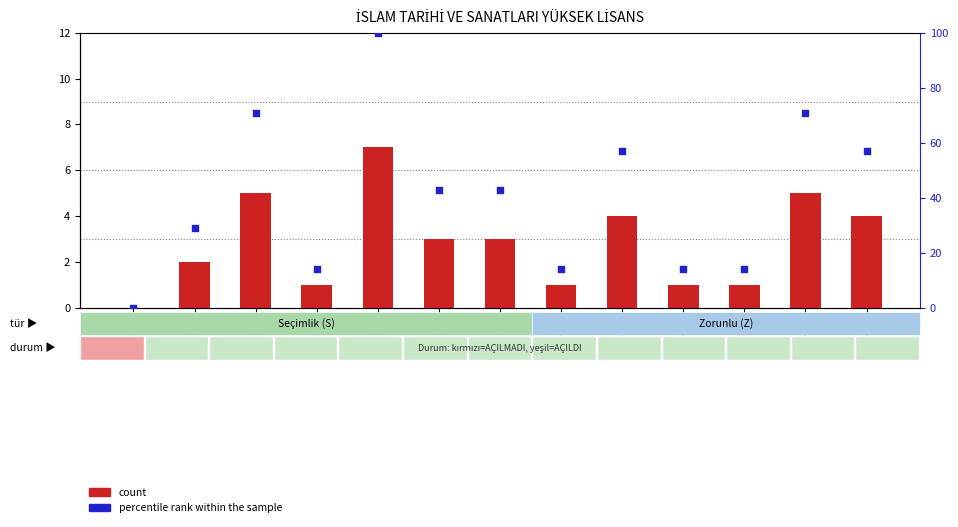

Which series reaches the maximum Y coordinate?

percentile rank within the sample